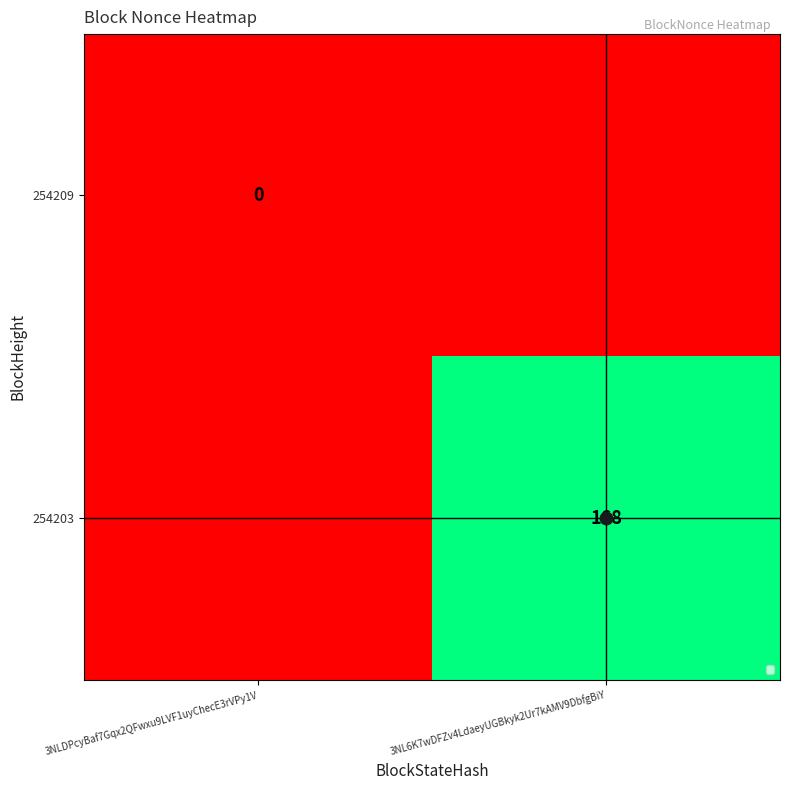

What is the greatest value displayed?

168.0